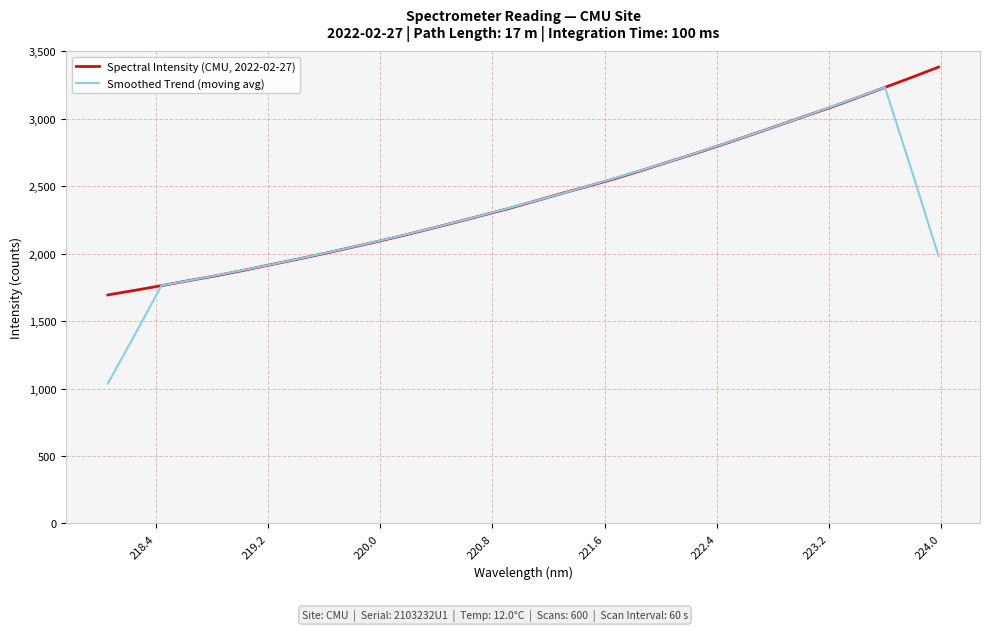

Which series has the largest range (max minus min)?

Smoothed Trend (moving avg)